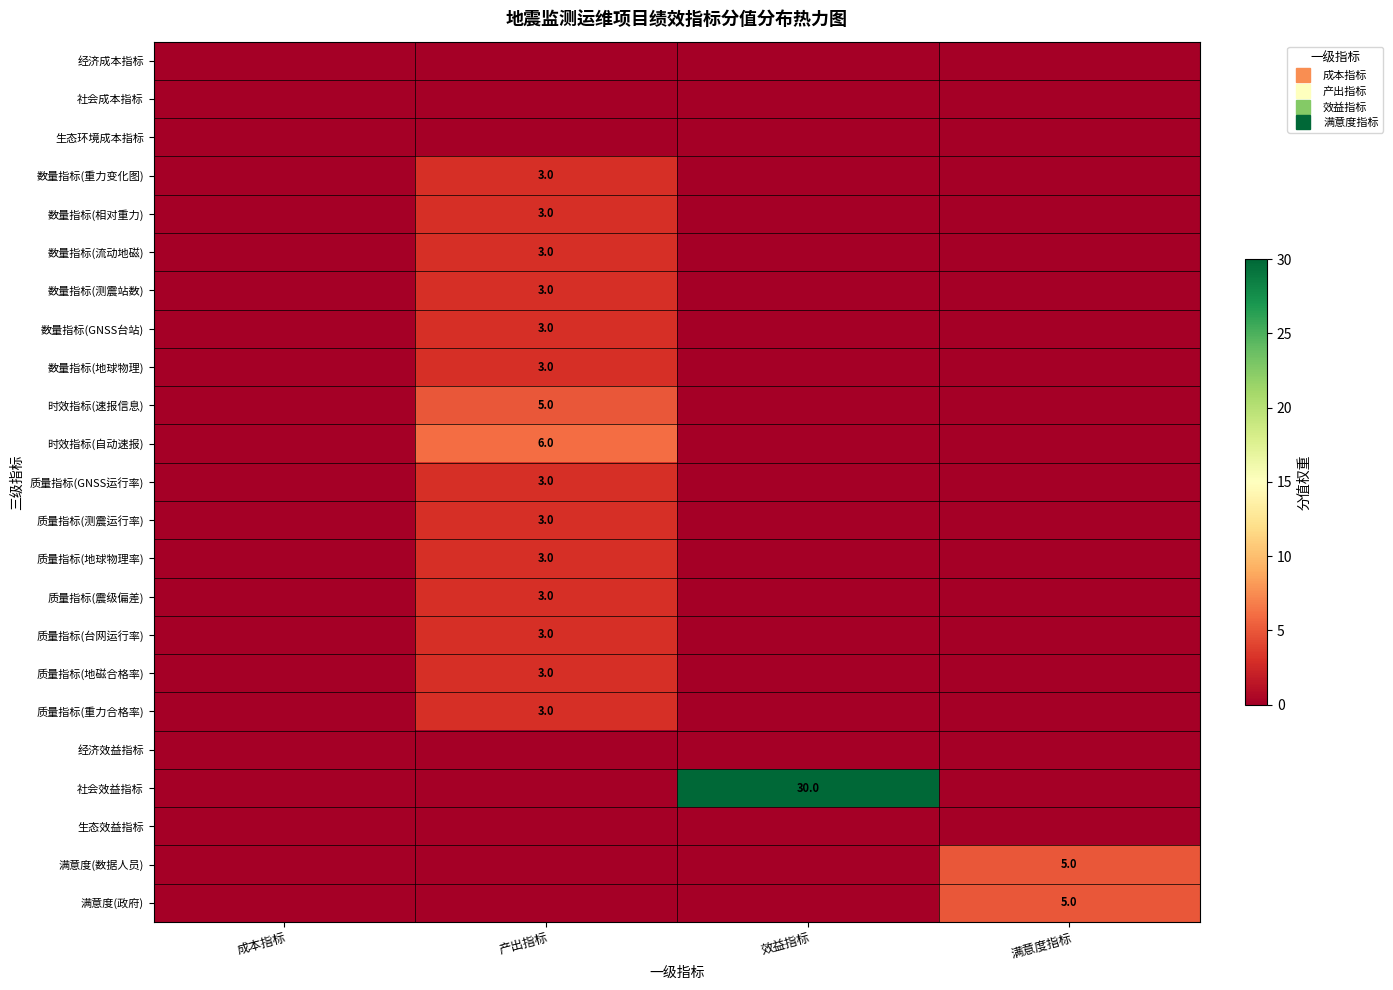

What is the difference between the highest and lowest values at 产出指标?

6